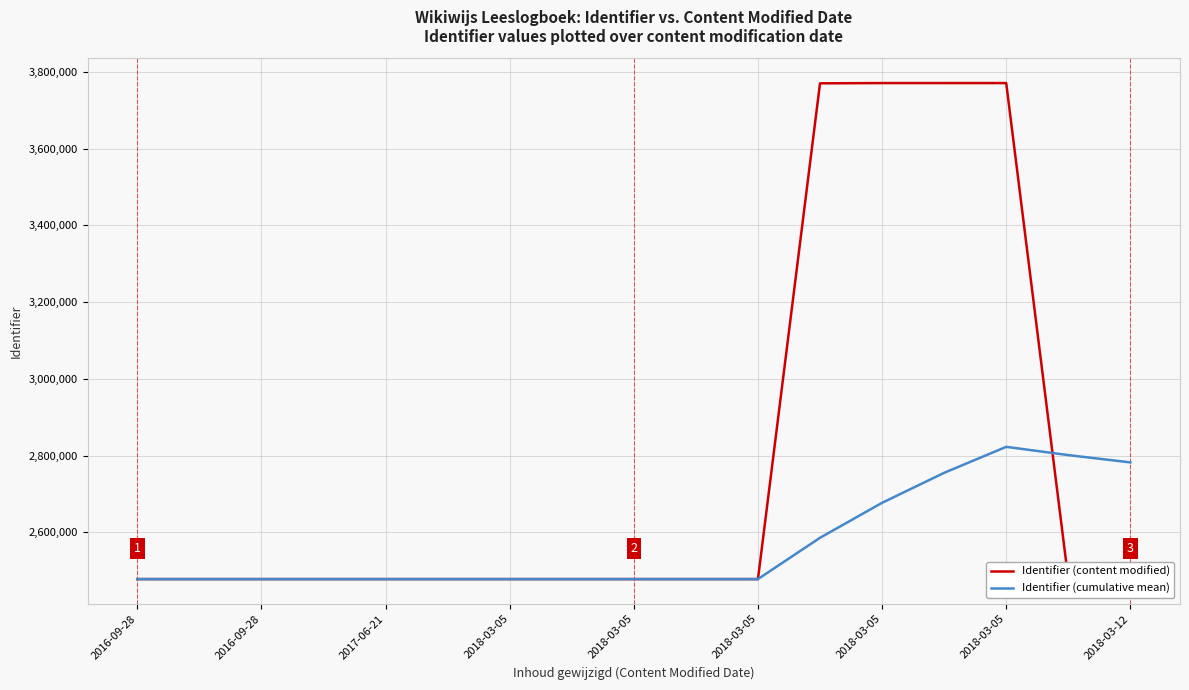

Rank the series by their average value, from lowest to highest.

Identifier (cumulative mean), Identifier (content modified)